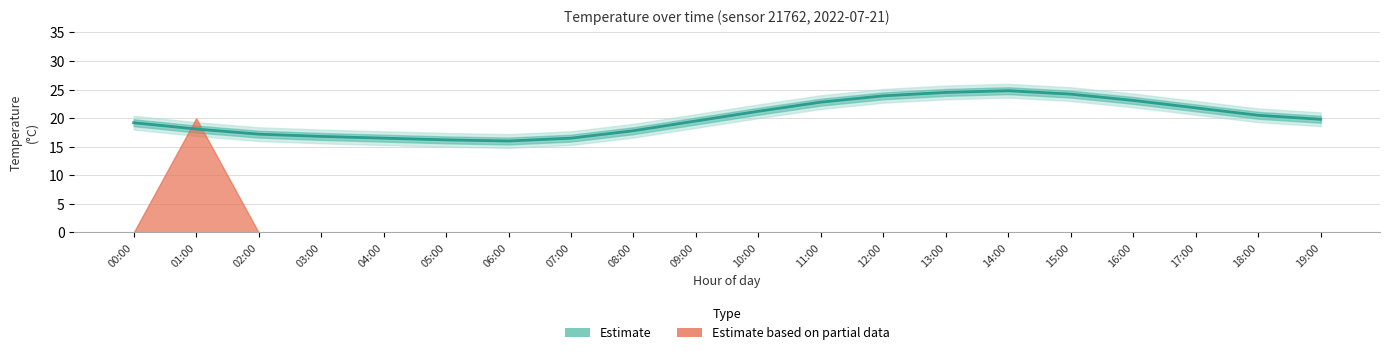

What is the average value?

20.0